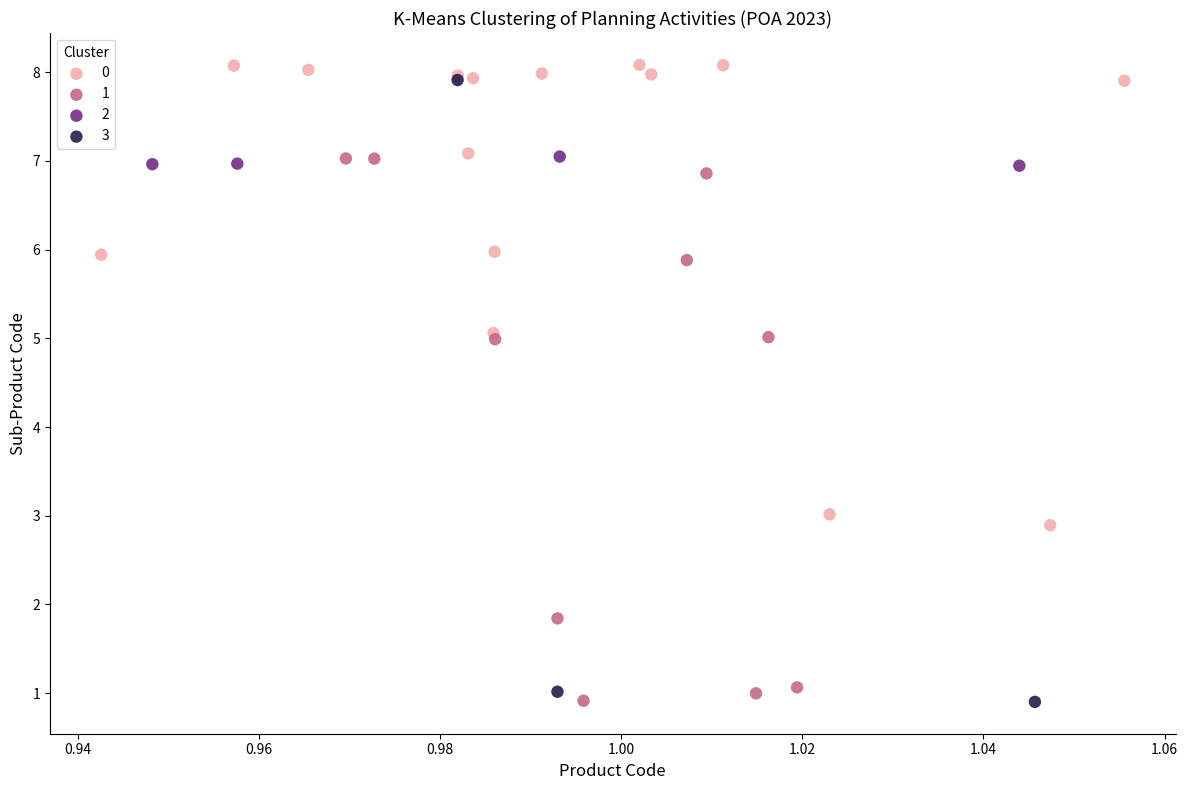

Which series has the widest spread of Y values?

3